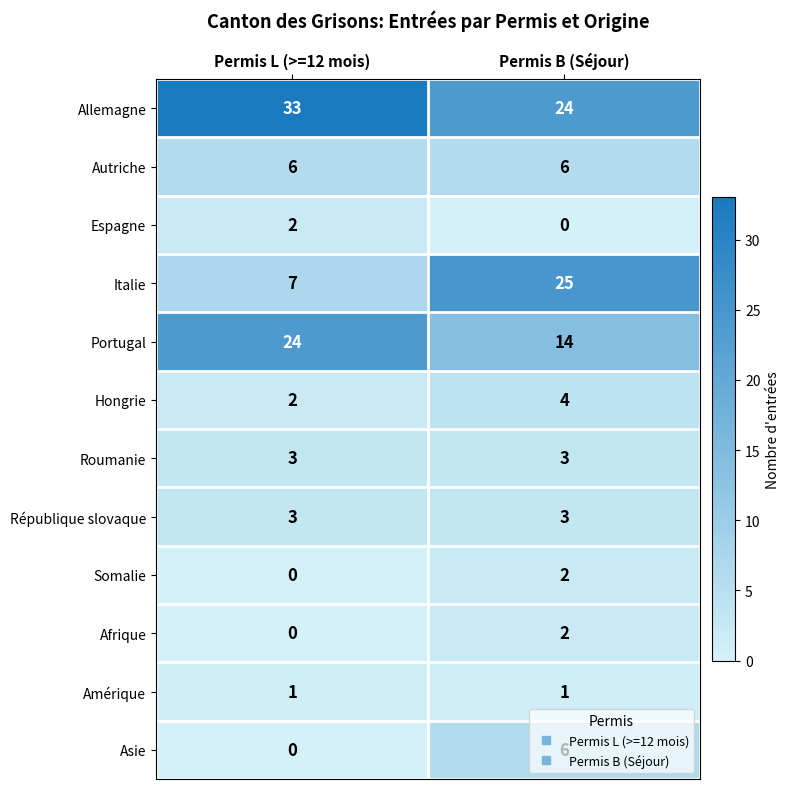

How many data points in Allemagne are less than 33?

1